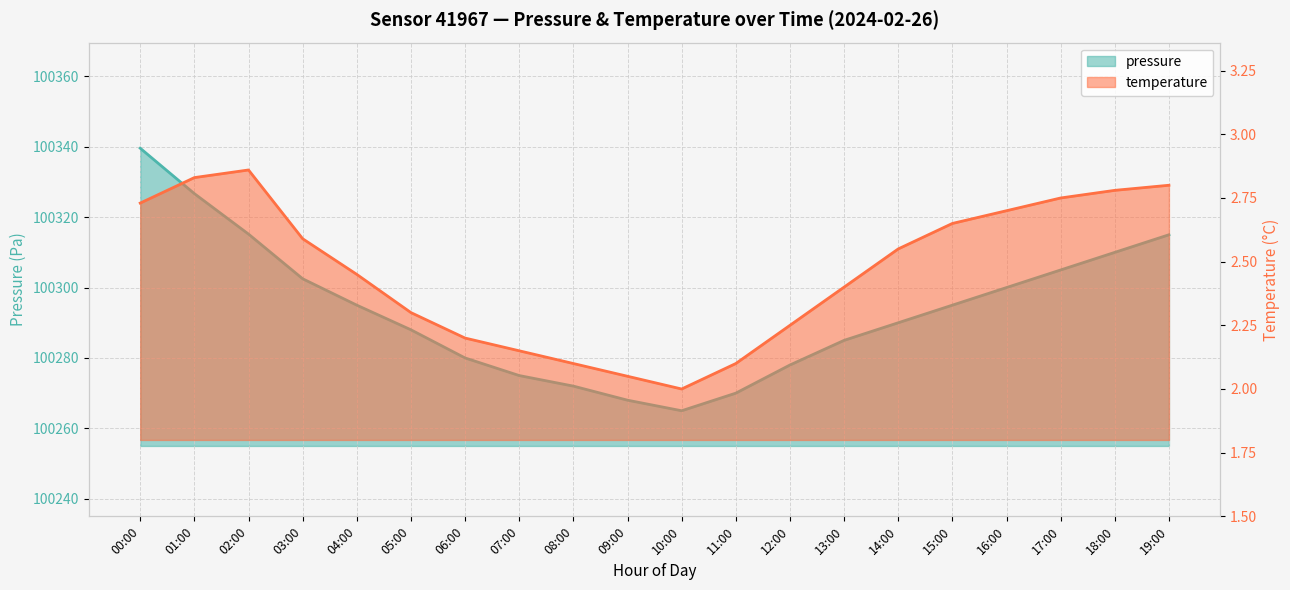

How many lines are shown in the chart?

2